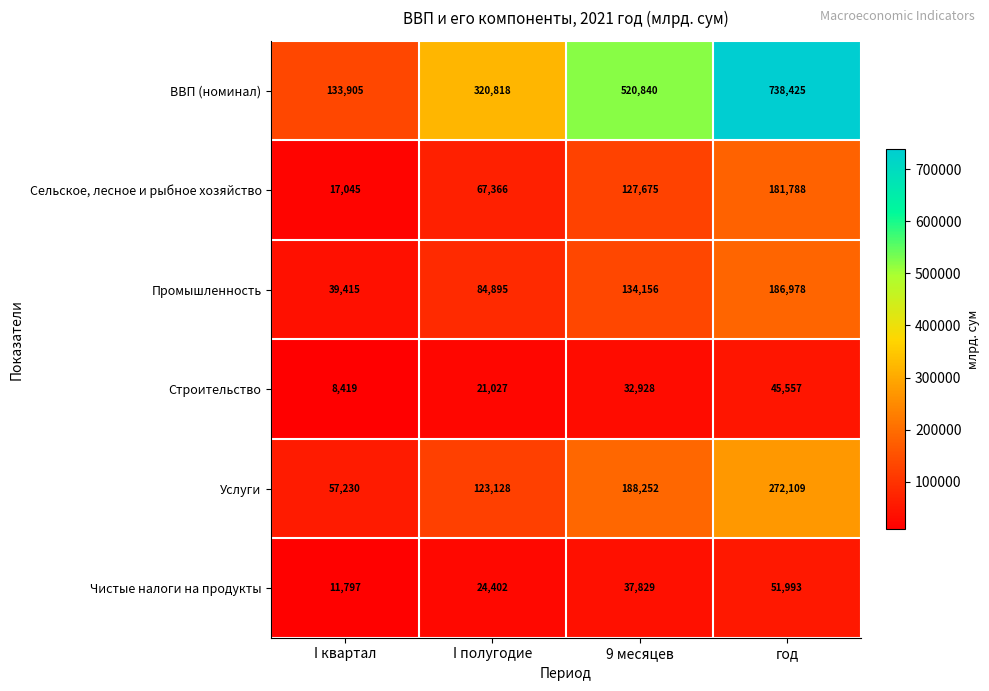

What is the smallest value displayed?

8419